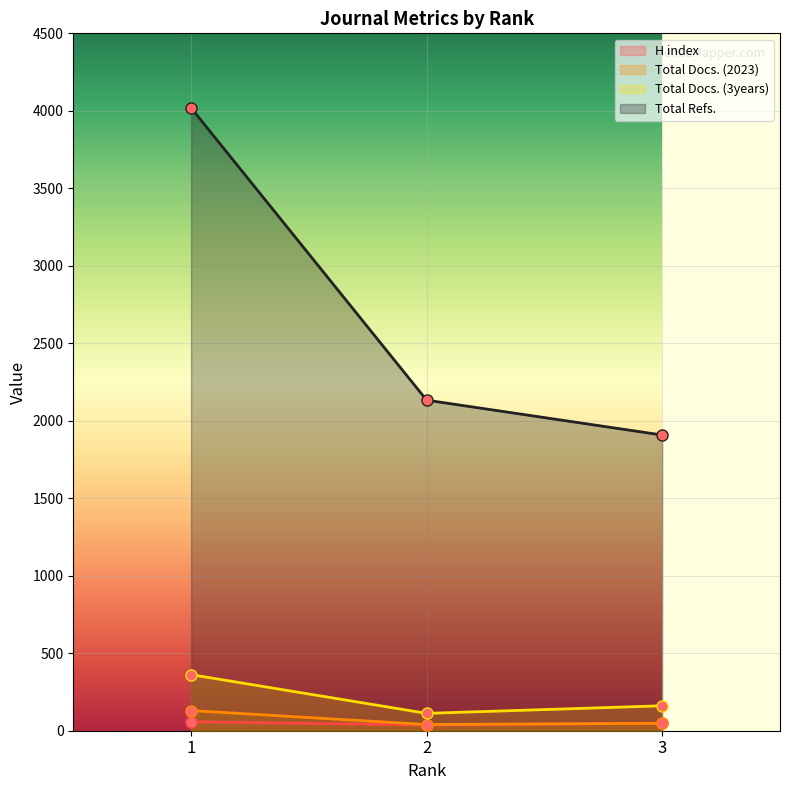

Reading right to left, what are all the values shown in this chart?

H index: 48	37	58
Total Docs. (2023): 48	40	130
Total Docs. (3years): 161	112	362
Total Refs.: 1908	2133	4019